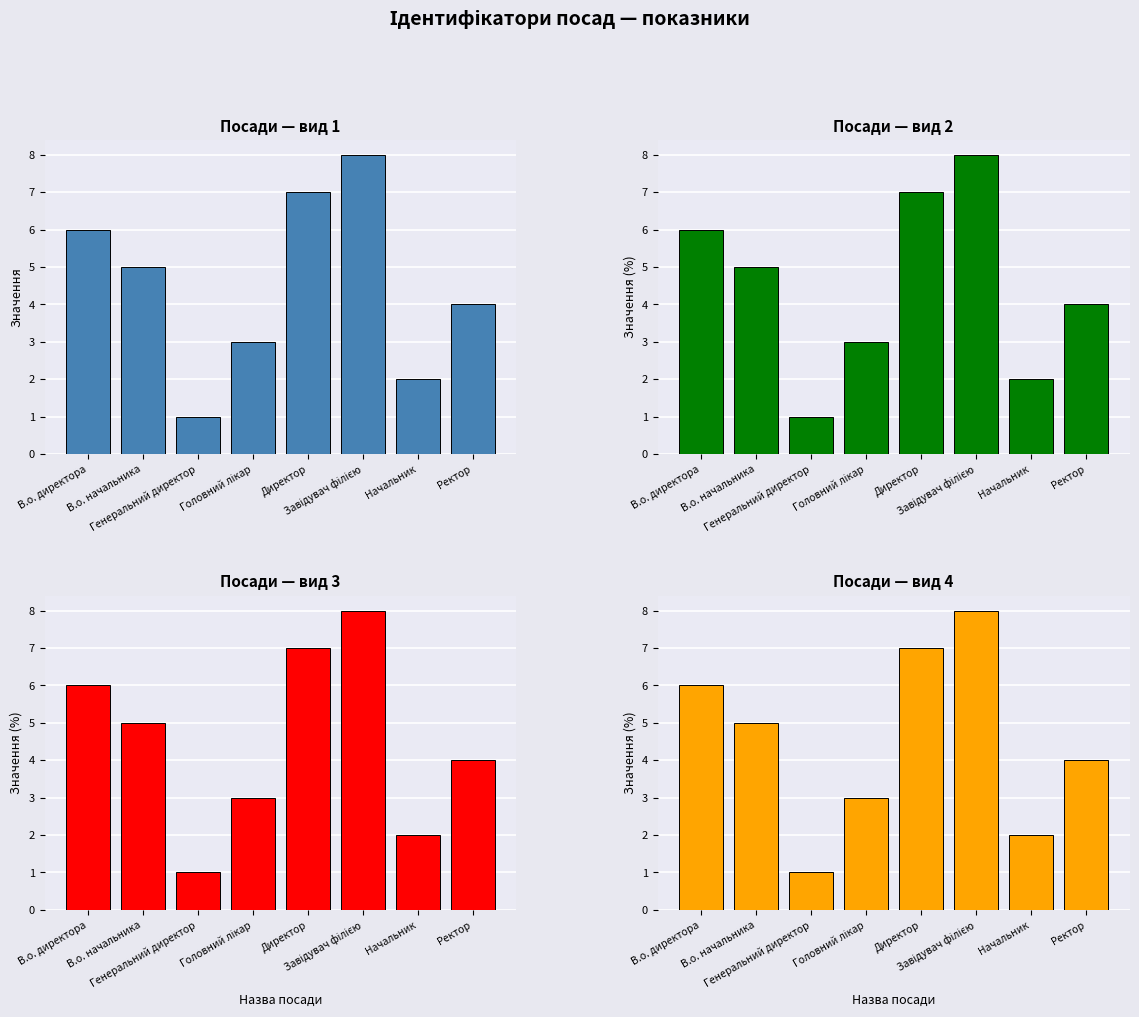

What is the difference between the second highest and minimum values in the Ідентифікатор (синій) series?

6